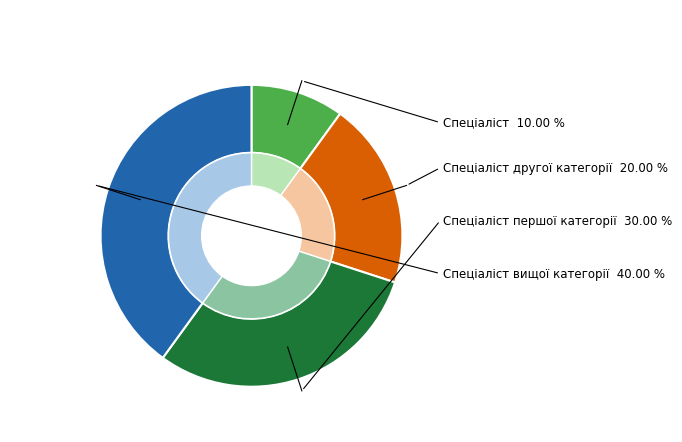

To the nearest percent, what is the difference between the Спеціаліст вищої категорії and Спеціаліст slice percentages?

30%